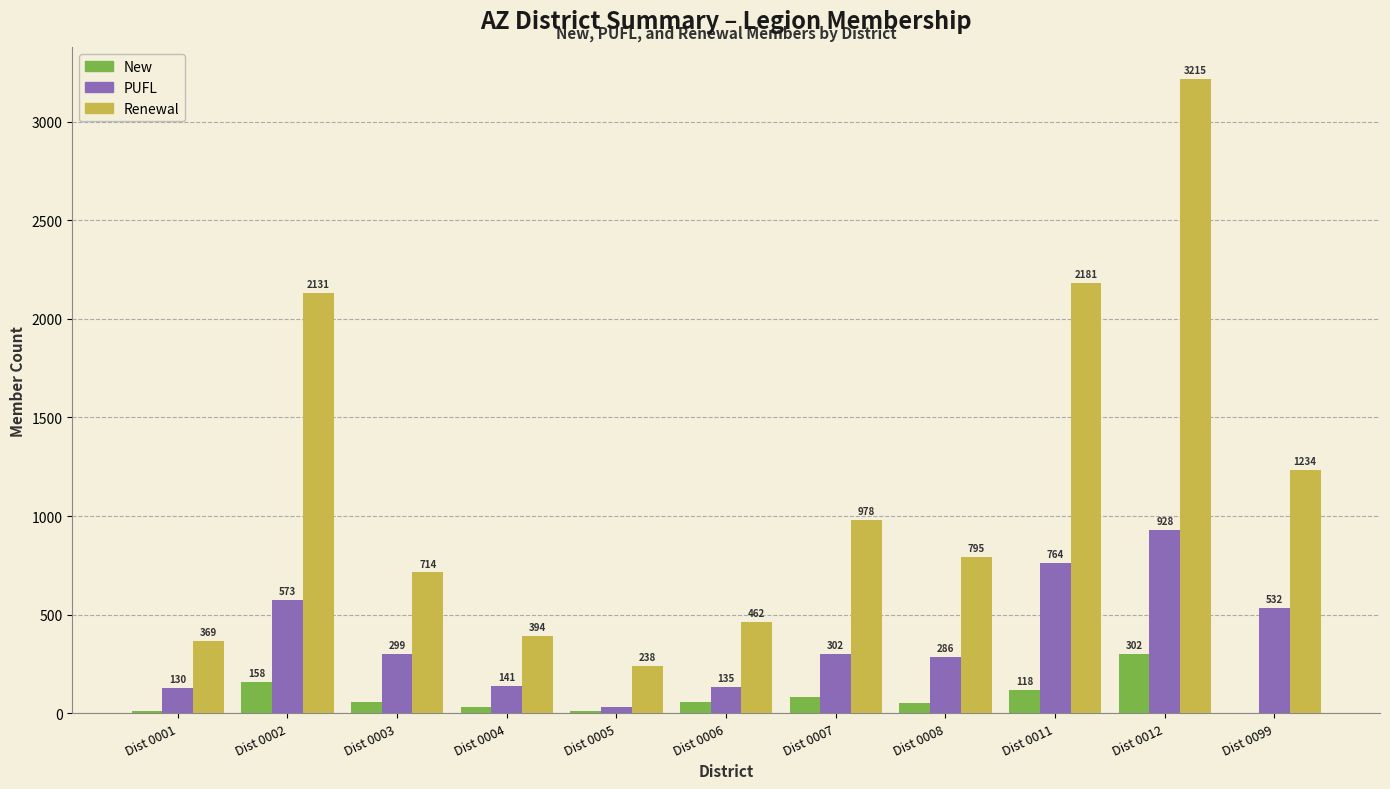

What is the greatest value displayed?

3215